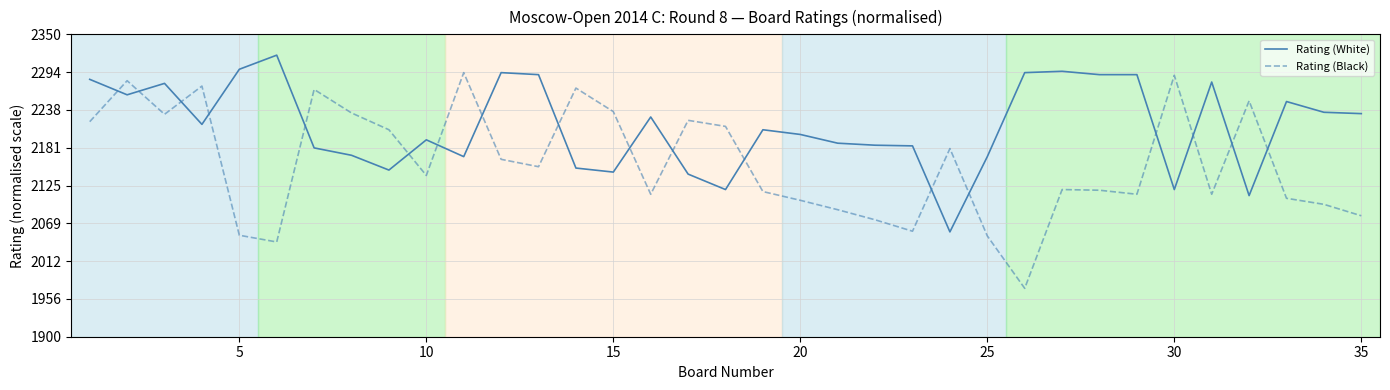

How many intersections are there between Rating (Black) and Rating (White)?

18